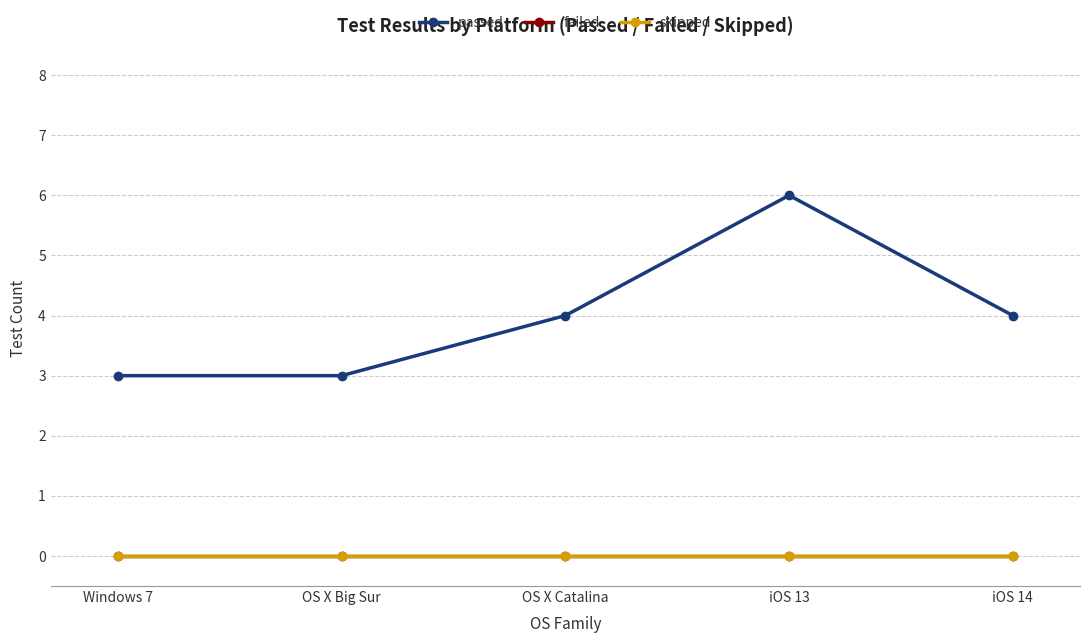

At how many categories does at least one series exceed 1?

5